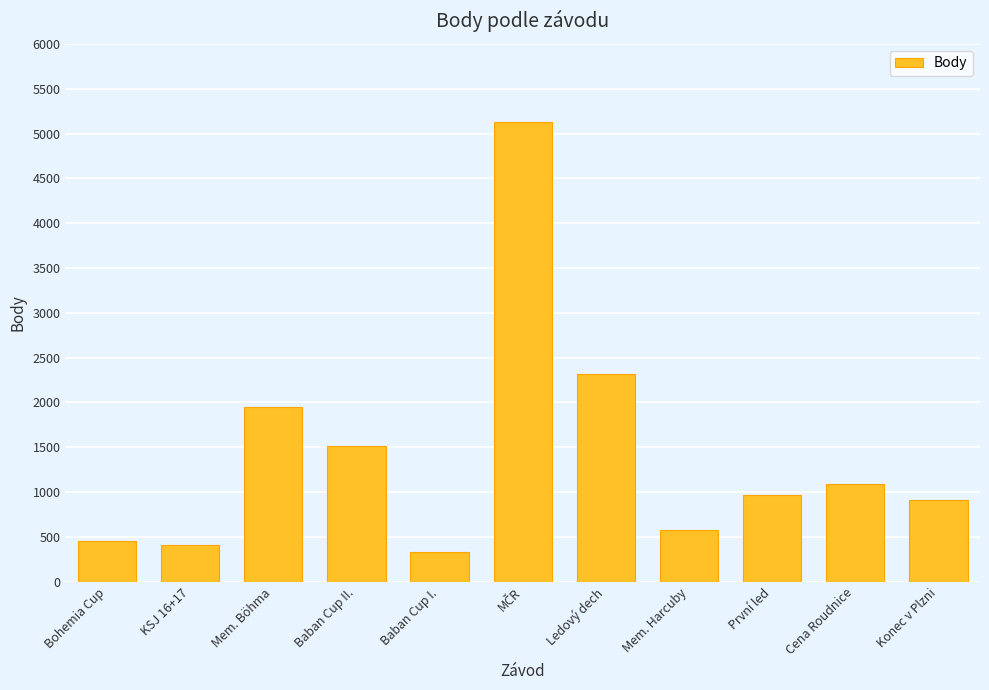

What is the sum of all values?

15628